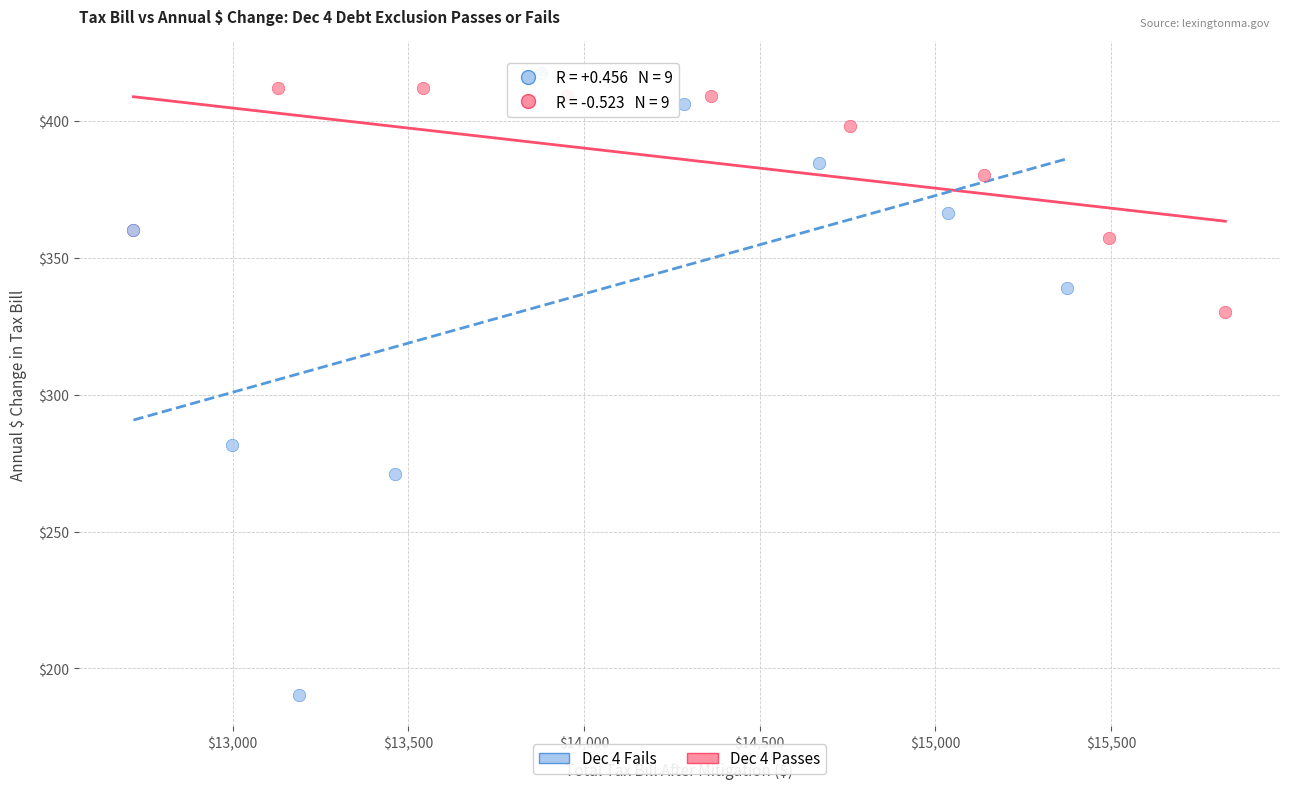

Which series has the largest Y range (max minus min)?

Dec 4 Fails